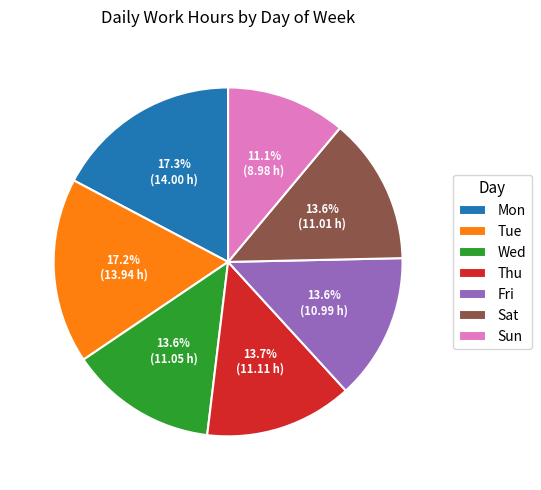

The Mon slice represents 17% of the pie. True or false?

True